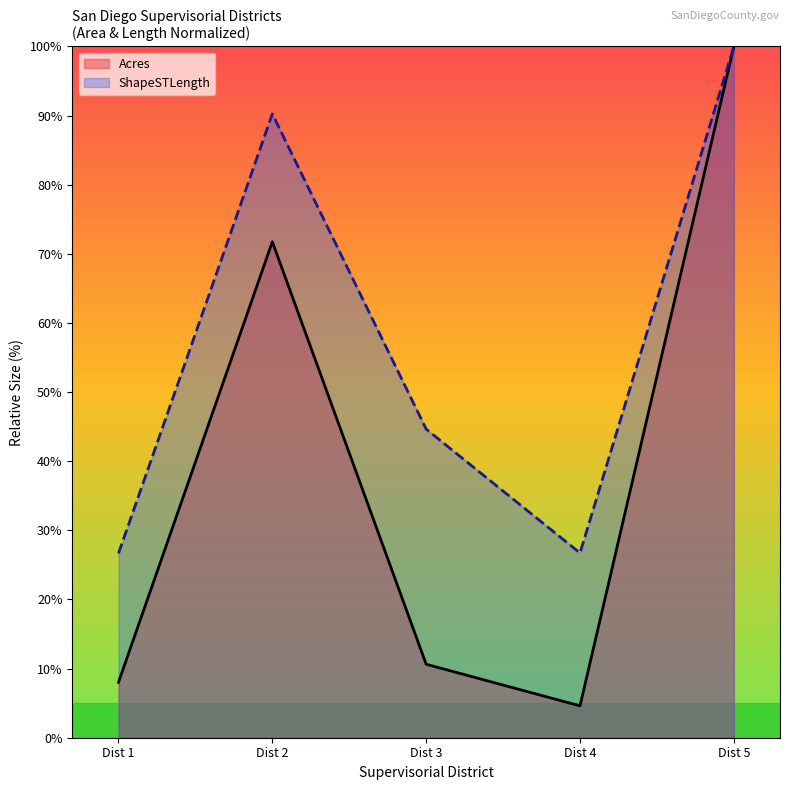

What is the total value across all series at Dist 5?

200.0